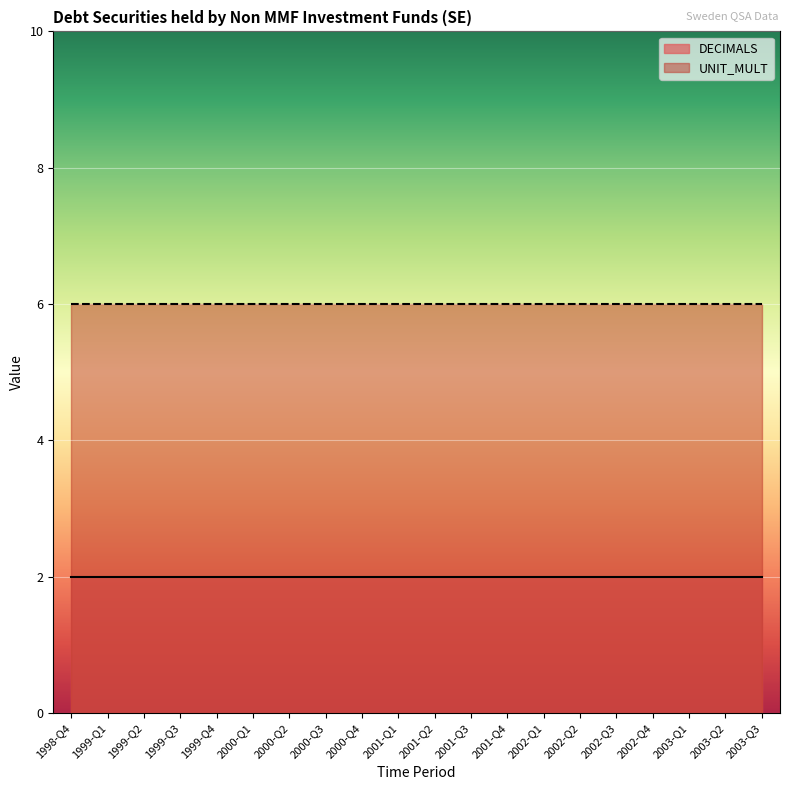

Rank the series at 1999-Q3 from lowest to highest value.

DECIMALS, UNIT_MULT